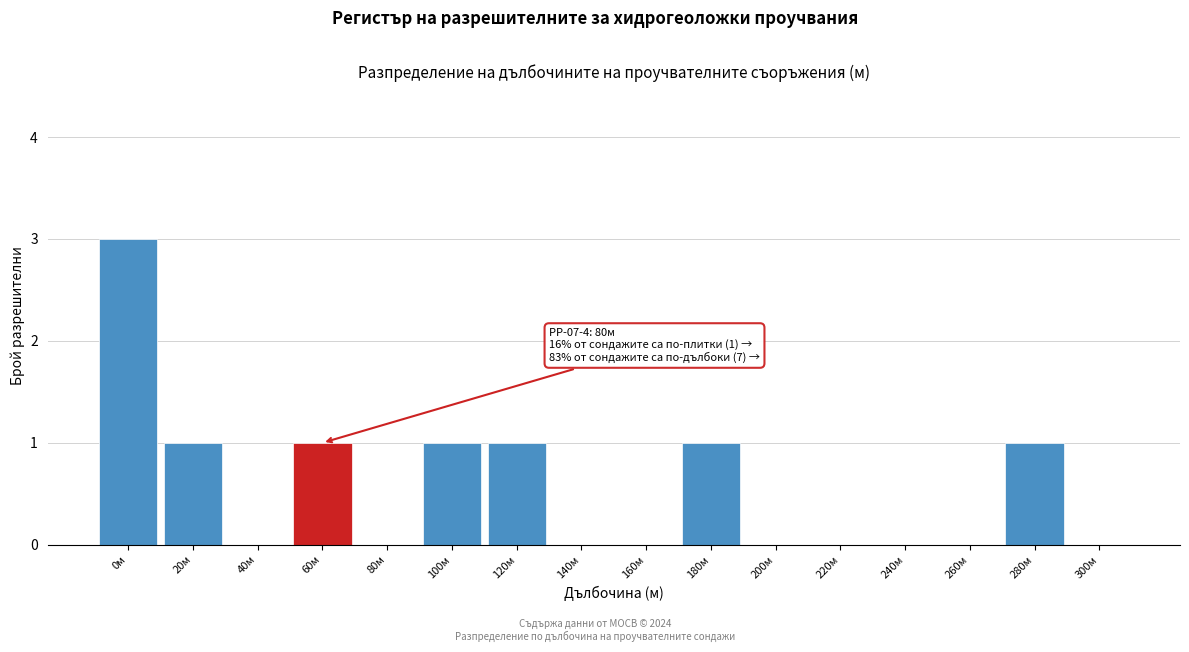

Reading right to left, transcribe all the data shown in this chart.

300м=0	280м=1	260м=0	240м=0	220м=0	200м=0	180м=1	160м=0	140м=0	120м=1	100м=1	80м=0	60м=1	40м=0	20м=1	0м=3